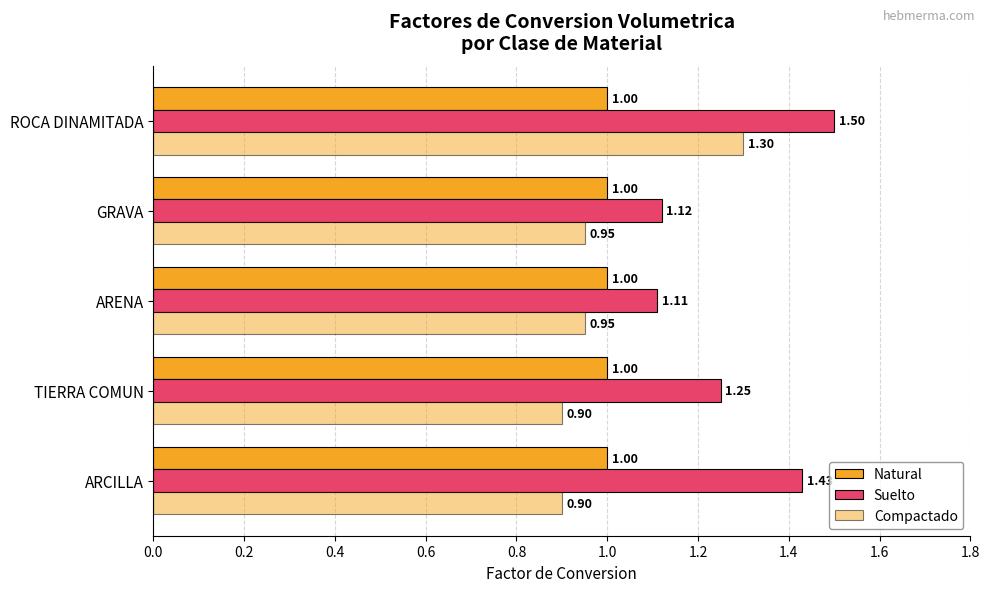

How many distinct data groups are displayed?

3